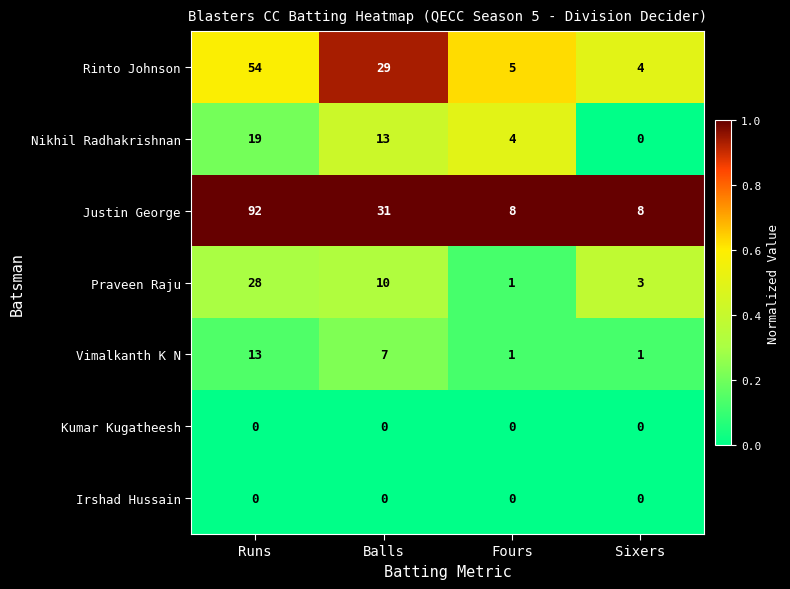

Reading right to left, what are all the values shown in this chart?

Rinto Johnson: Sixers=4	Fours=5	Balls=29	Runs=54
Nikhil Radhakrishnan: Sixers=0	Fours=4	Balls=13	Runs=19
Justin George: Sixers=8	Fours=8	Balls=31	Runs=92
Praveen Raju: Sixers=3	Fours=1	Balls=10	Runs=28
Vimalkanth K N: Sixers=1	Fours=1	Balls=7	Runs=13
Kumar Kugatheesh: Sixers=0	Fours=0	Balls=0	Runs=0
Irshad Hussain: Sixers=0	Fours=0	Balls=0	Runs=0